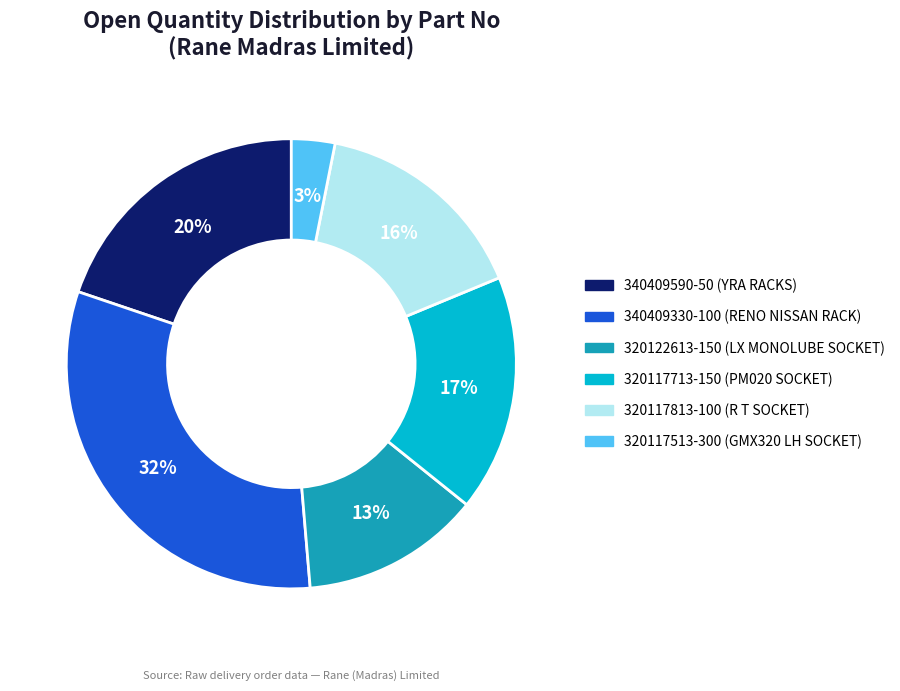

To the nearest percent, what percentage of the pie is 320117513-300 (GMX320 LH SOCKET)?

3%